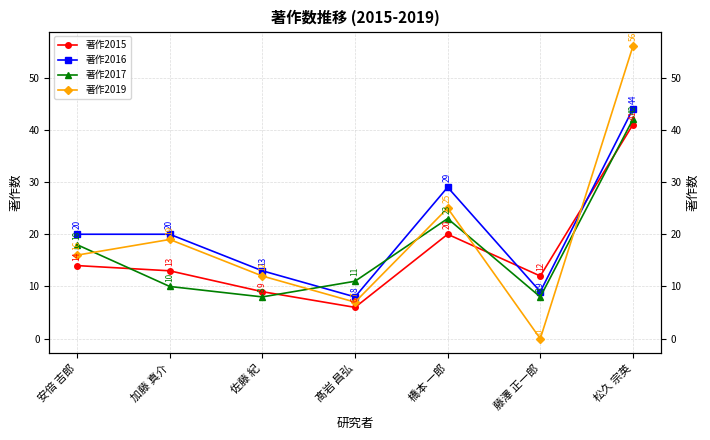

What is the average value of the 著作2015 series?

16